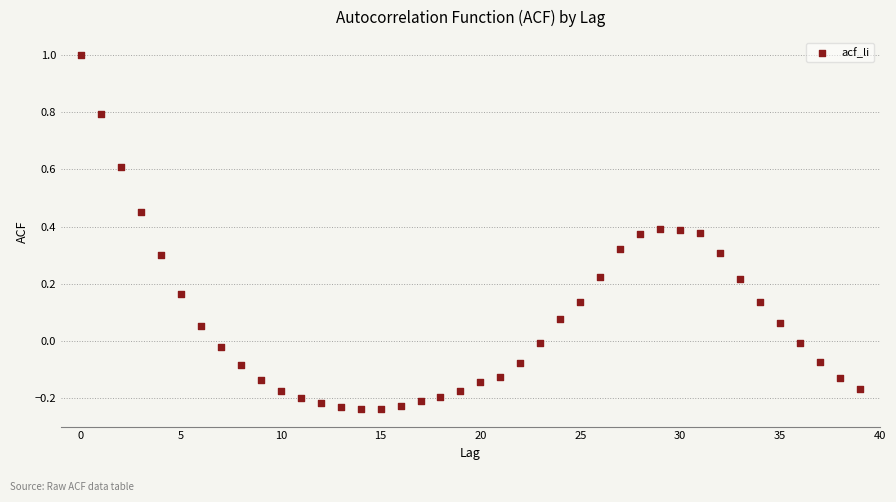

What is the range of Y values (max minus min)?

1.2